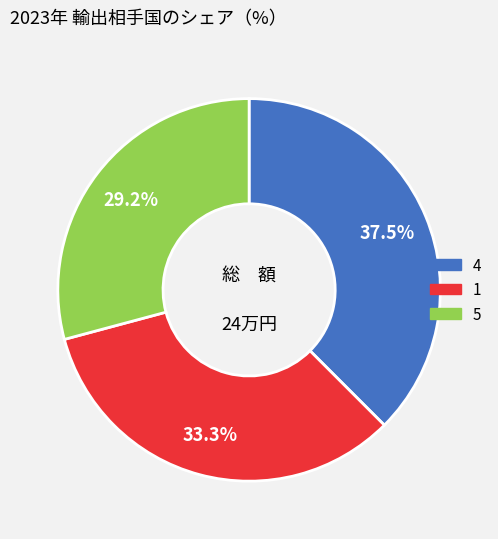

How many slices are in this pie chart?

3